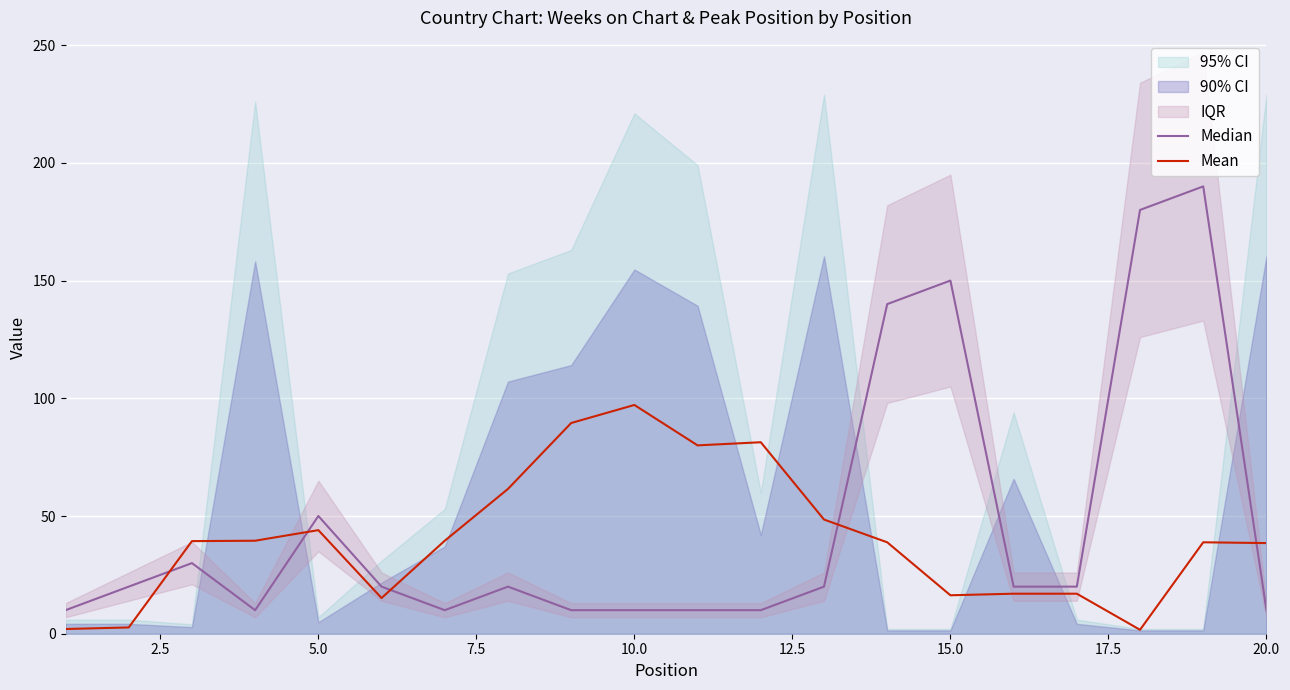

What is the sum of the Median values at 20.0 and 5.0?

60.0